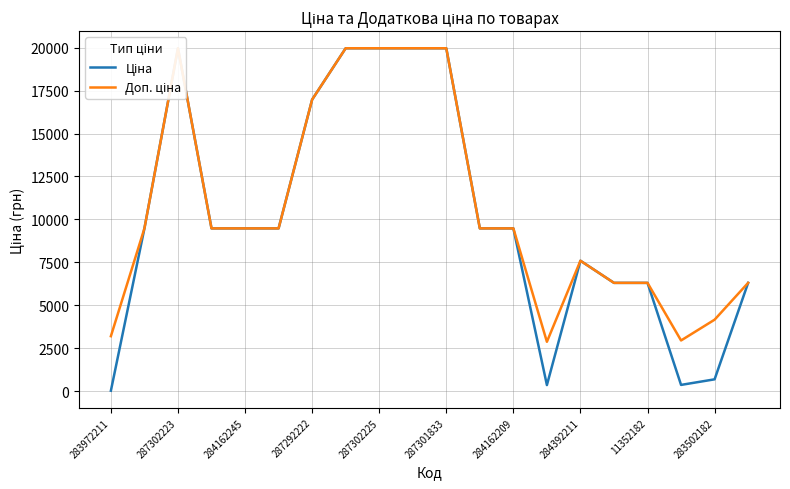

True or false: Ціна and Доп. ціна cross at least once.

False